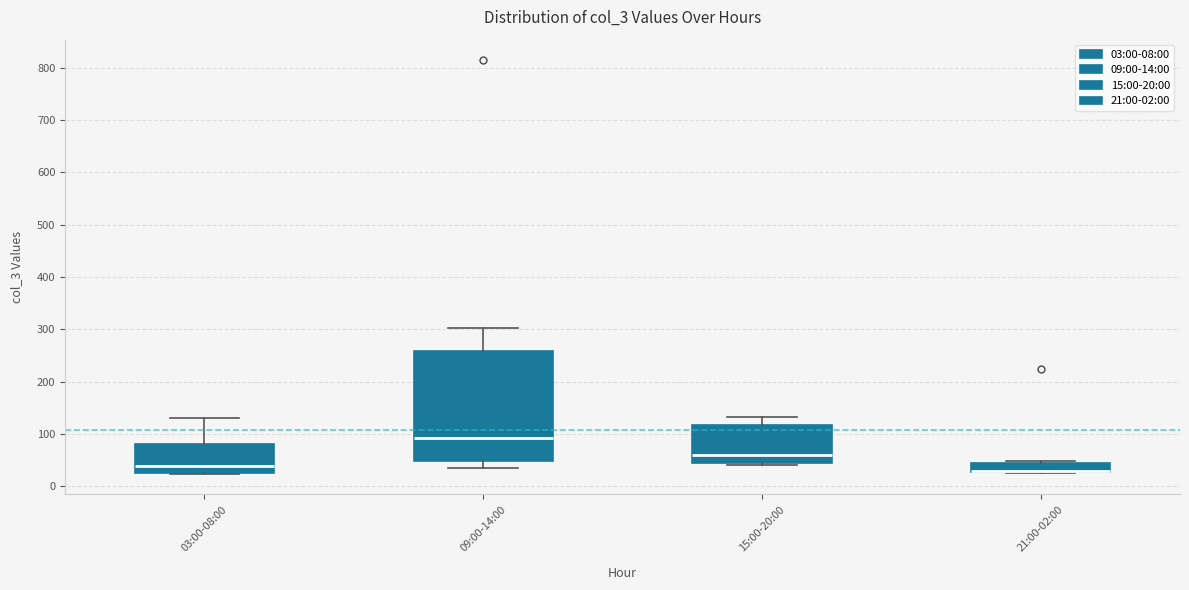

Reading left to right, read every box against the y-axis: the position of its median line, the range the box covers, and the ends of its whiskers. The values are not printed on the chart, so give them approximately, as read against the axis.

03:00-08:00: median 40, box 30 to 80, whiskers 20 to 130
09:00-14:00: median 90, box 50 to 260, whiskers 30 to 300
15:00-20:00: median 60, box 50 to 120, whiskers 40 to 130
21:00-02:00: median 30 (drawn on the box's lower edge), box 30 to 40, whiskers 30 to 50